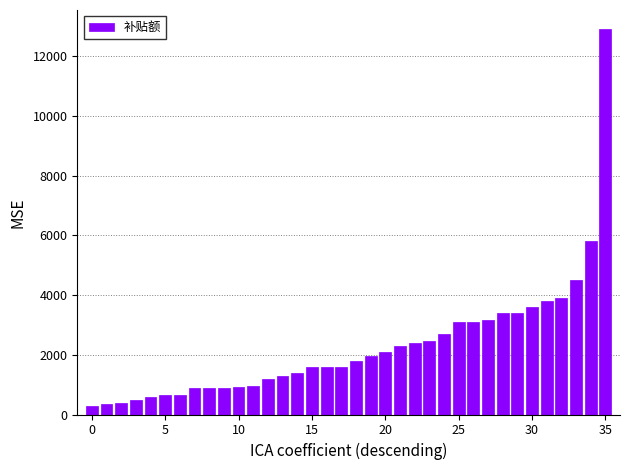

Does the chart contain any negative values?

No